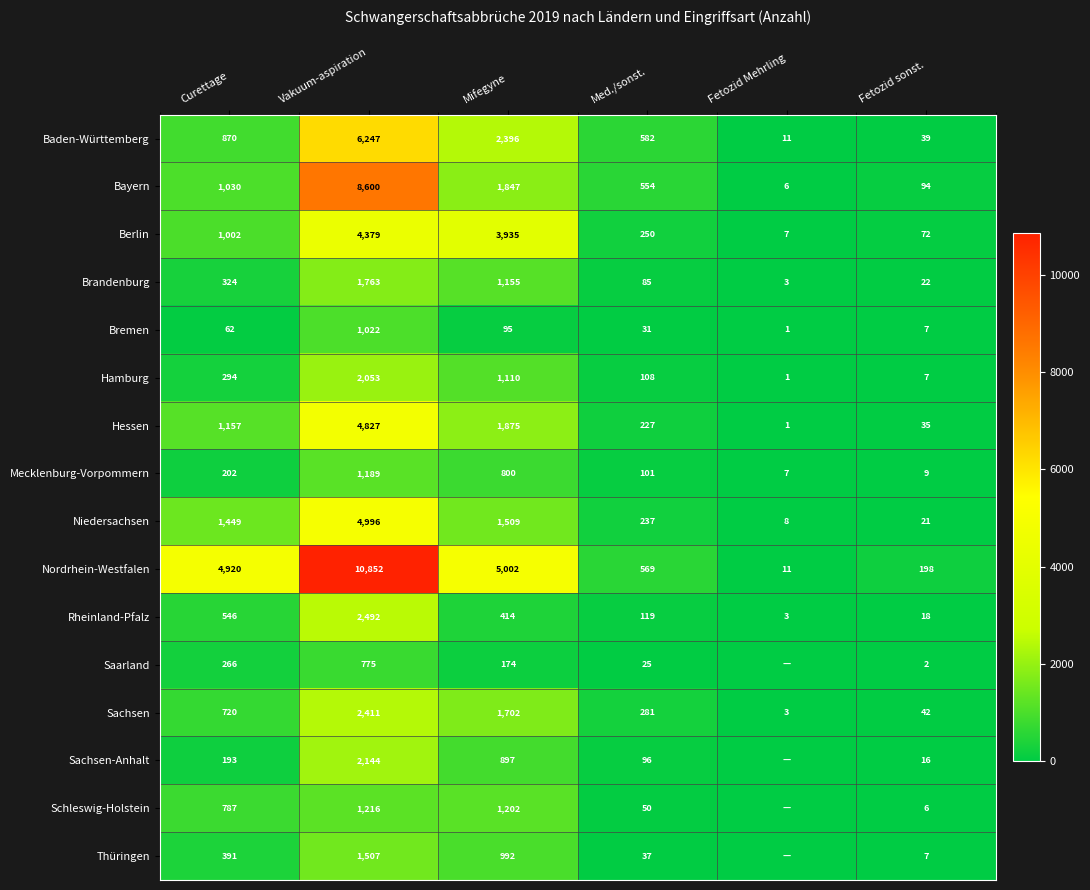

Is the value of Hessen at Fetozid Mehrling greater than the value of Sachsen-Anhalt at Vakuum-aspiration?

No